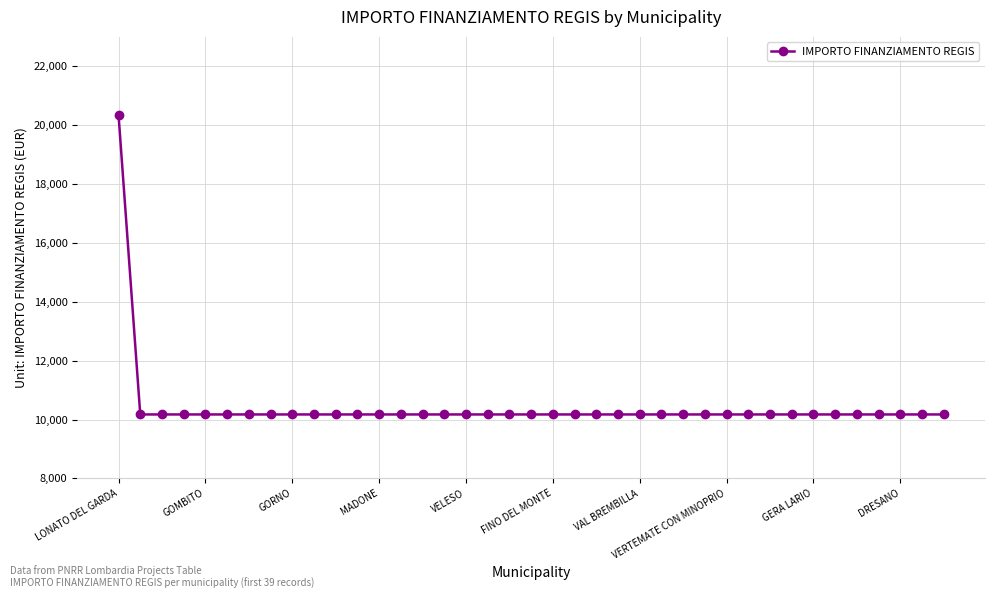

What is the difference between the maximum and minimum values?

10172